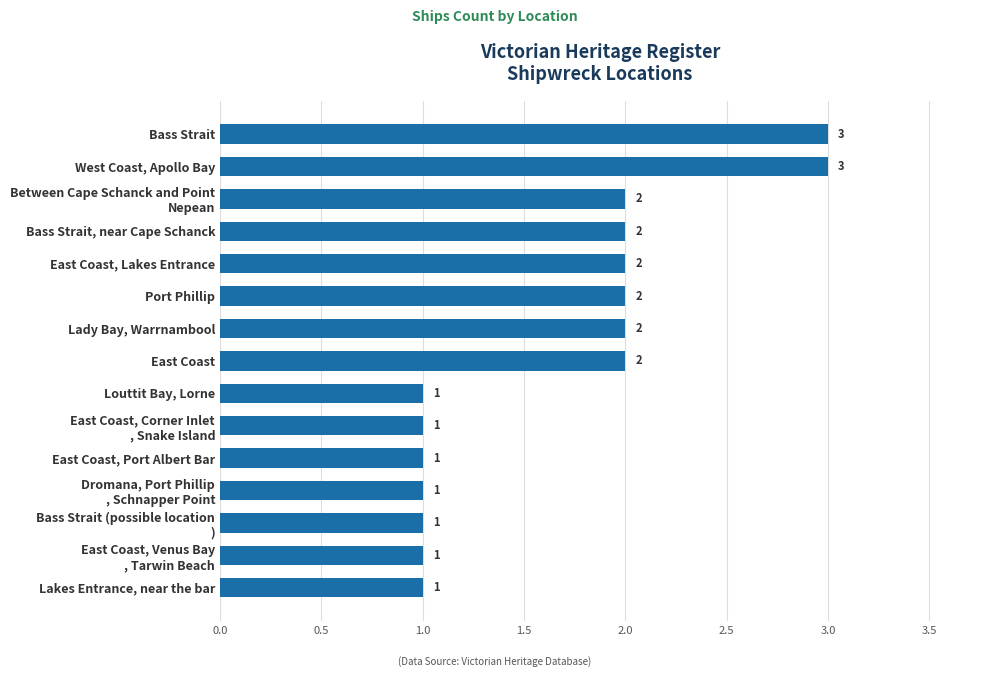

What is the ratio of the value at West Coast, Apollo Bay to the value at Bass Strait, near Cape Schanck?

1.5